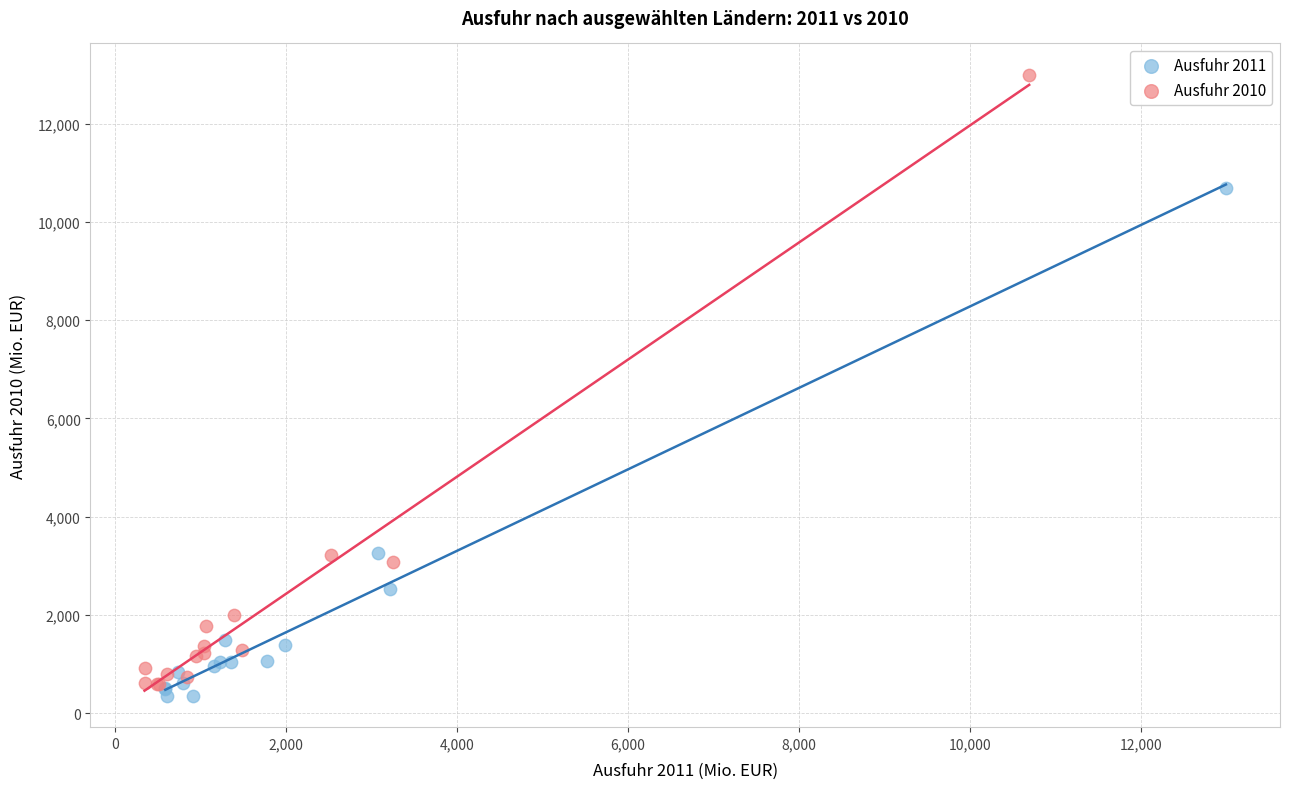

Which series contains the highest Y value?

Ausfuhr 2010